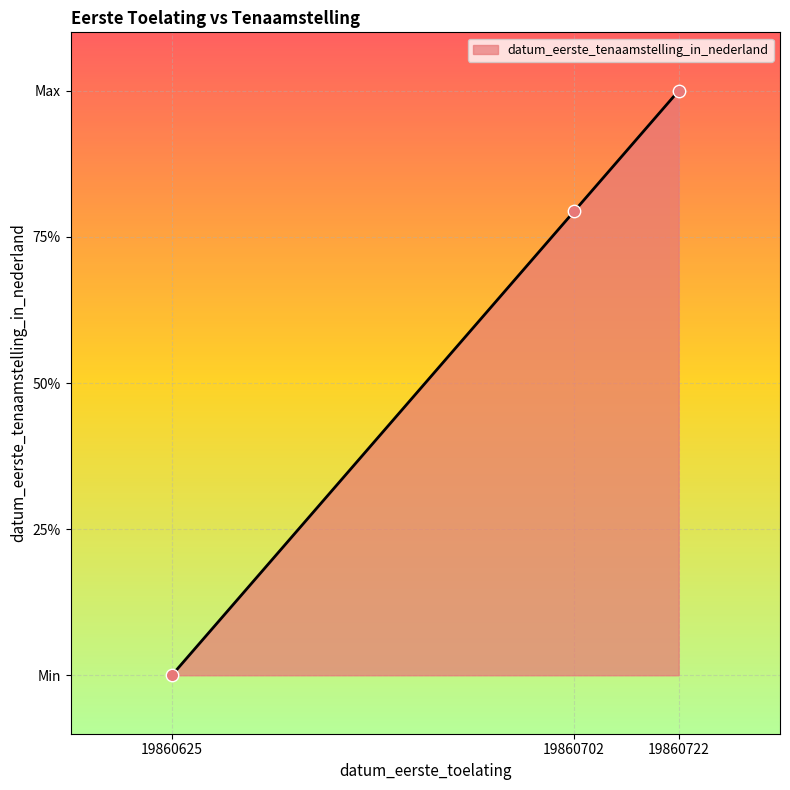

Which has a higher value, 19860702 or 19860625?

19860702